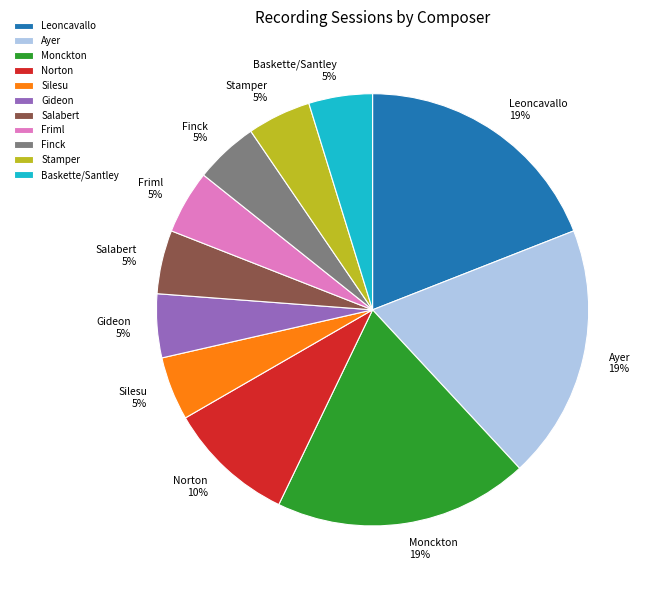

Combined, do Monckton and Ayer account for over 50%?

No